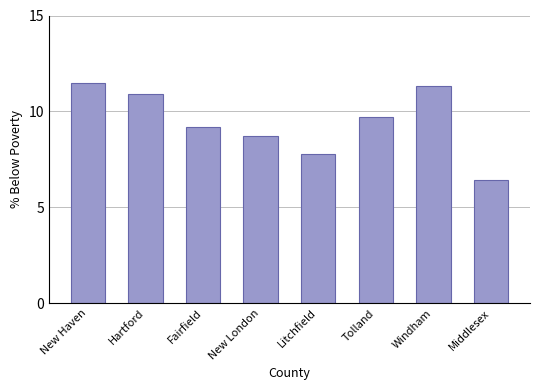

Reading left to right, extract all data points from this chart.

New Haven=11.5	Hartford=10.9	Fairfield=9.2	New London=8.7	Litchfield=7.8	Tolland=9.7	Windham=11.3	Middlesex=6.4